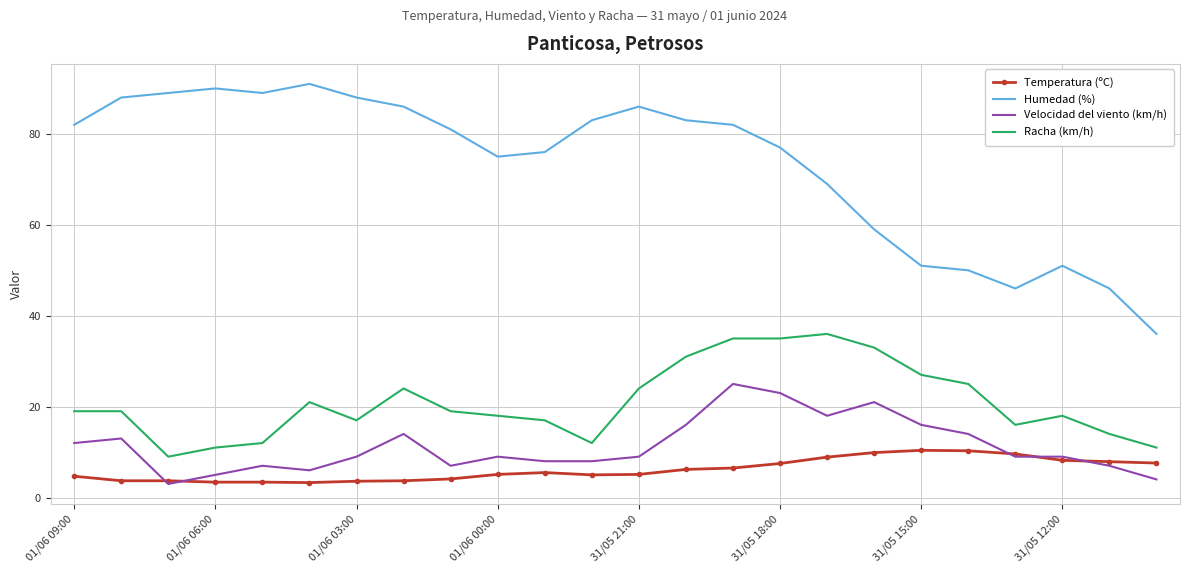

True or false: Humedad (%) and Velocidad del viento (km/h) cross at least once.

False